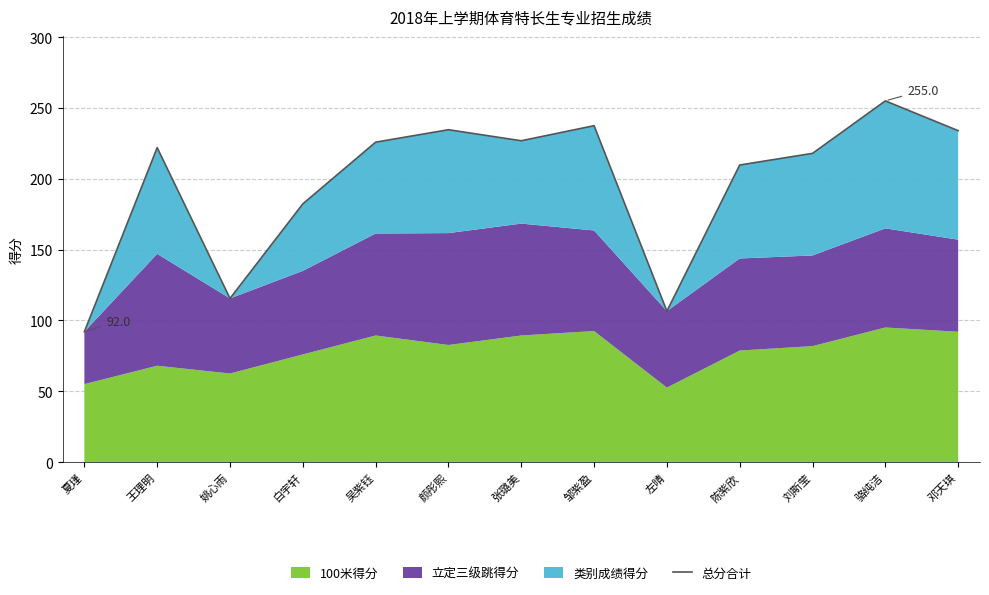

Rank the categories by value from lowest to highest.

夏瑾, 左晴, 姚心雨, 白宇轩, 陈紫欣, 刘斯莹, 王理明, 吴紫钰, 张璐美, 邓天琪, 颜彤熙, 邹紫盈, 骆纯洁